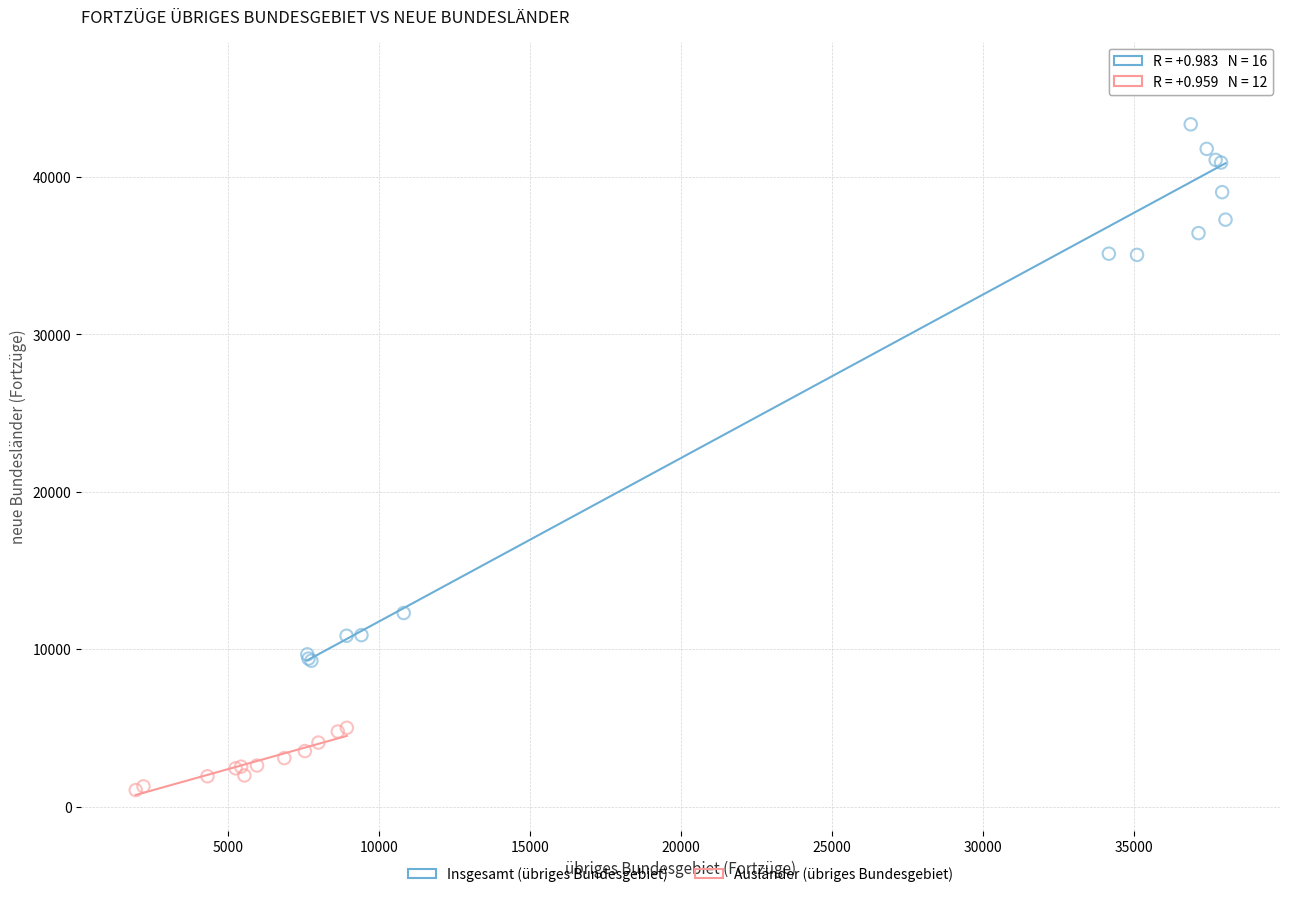

Which series reaches the minimum Y coordinate?

Ausländer (übriges Bundesgebiet)